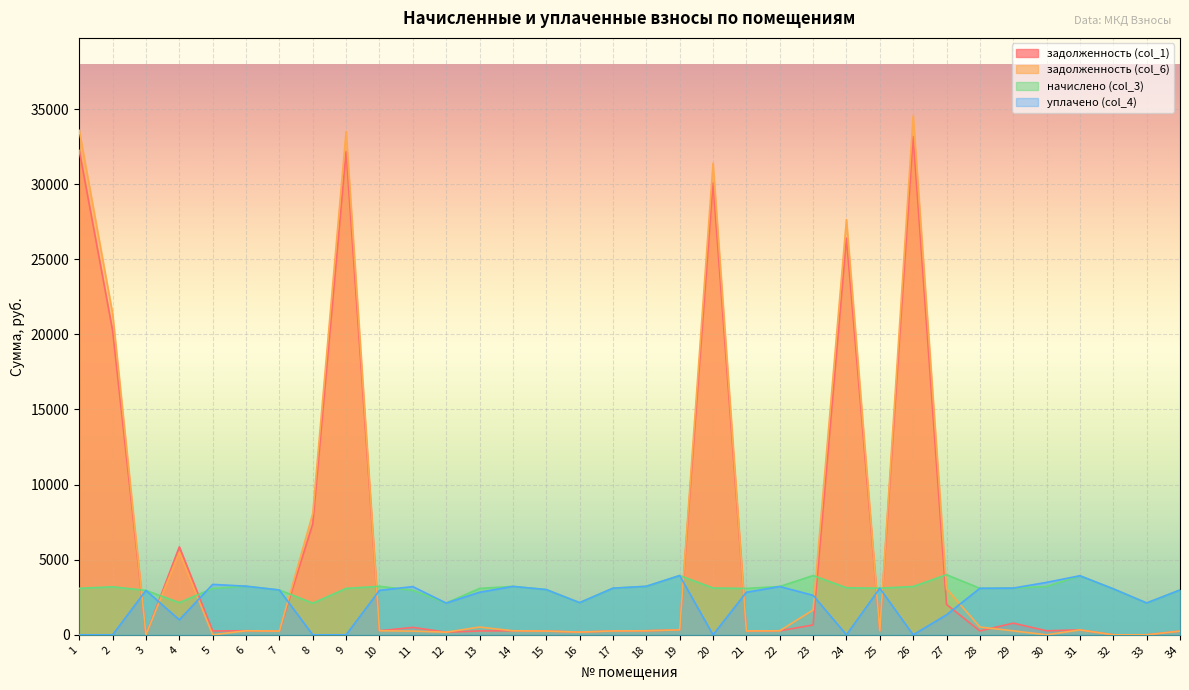

True or false: задолженность (col_1) has more than 0 interior local peaks.

True